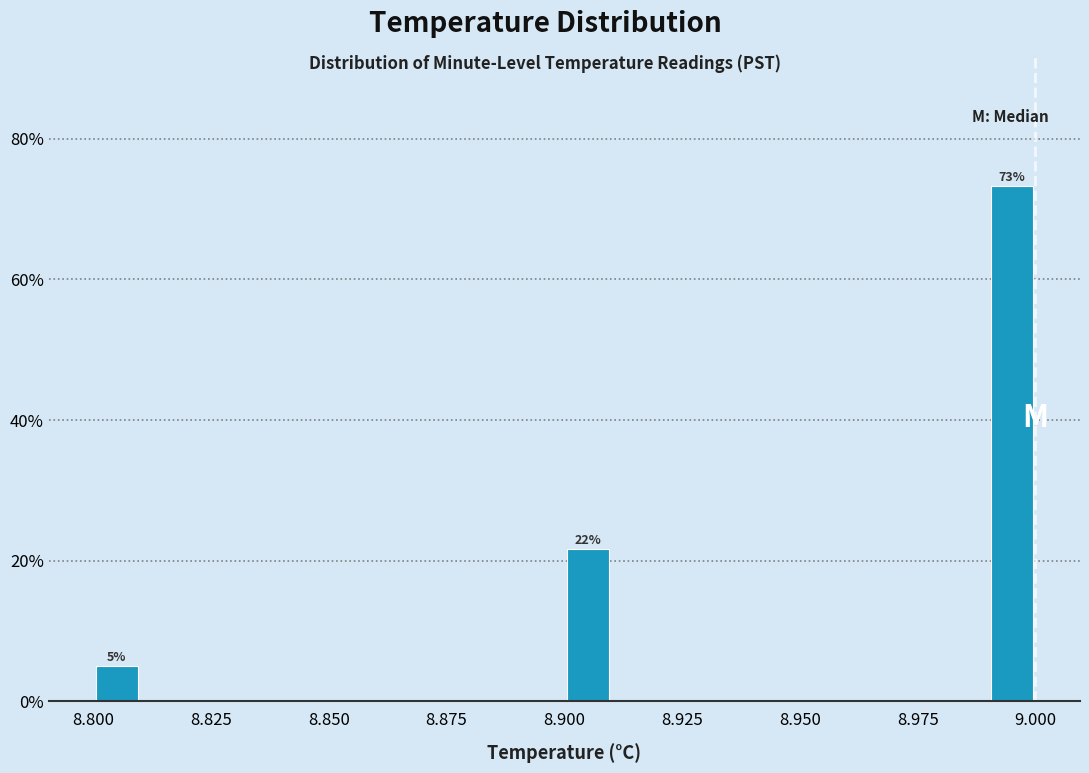

Read against the x-axis, roughly where is the centre of the tallest bar?

8.995